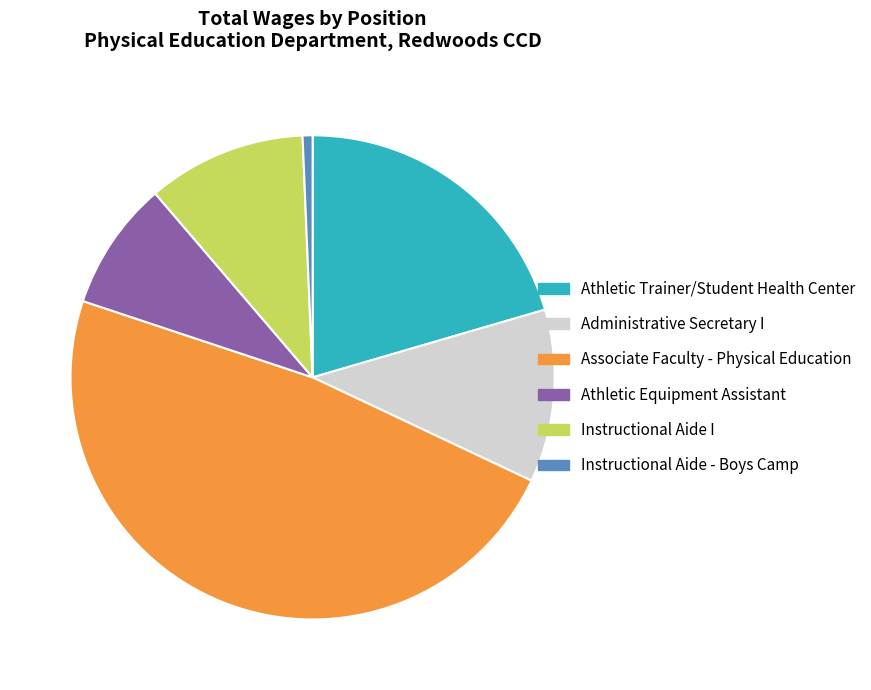

Does Instructional Aide I account for over 50% of the chart?

No